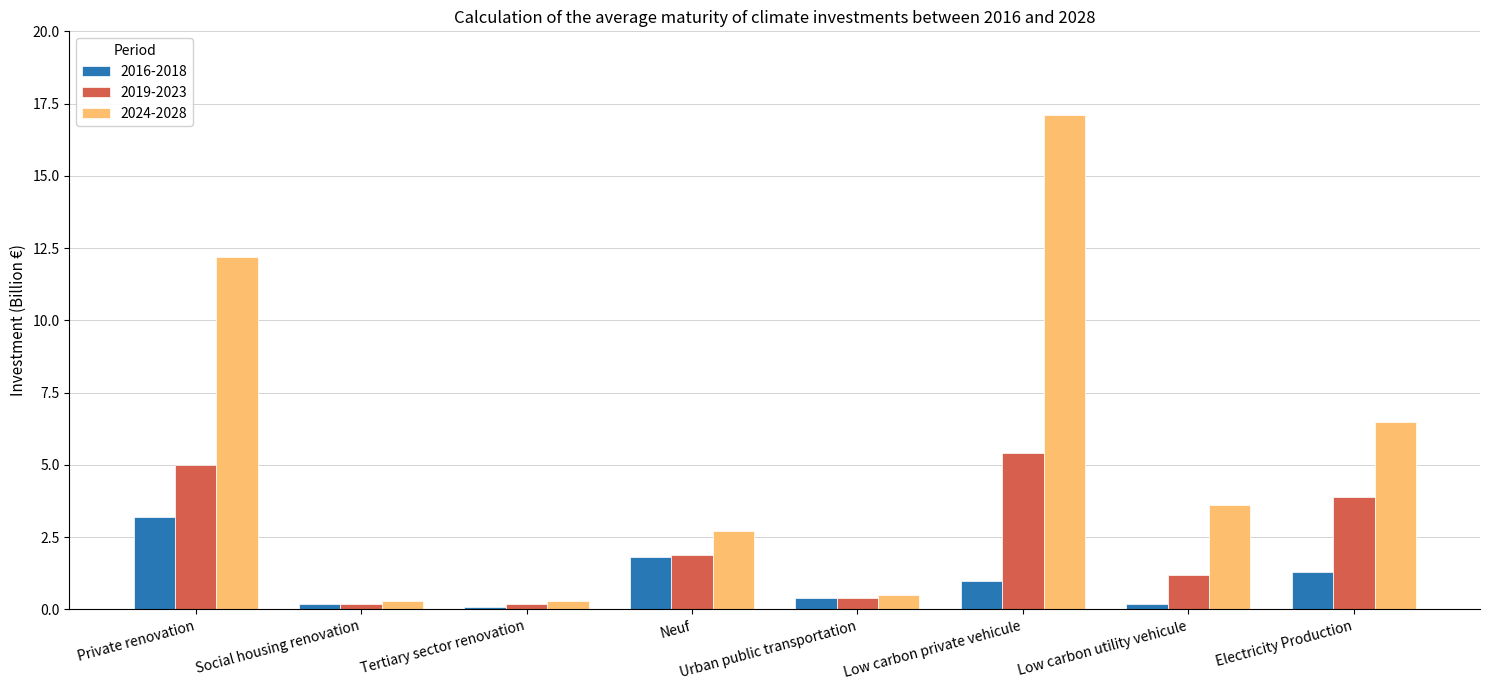

The 2019-2023 series shows 5.4 at Low carbon private vehicule. True or false?

True